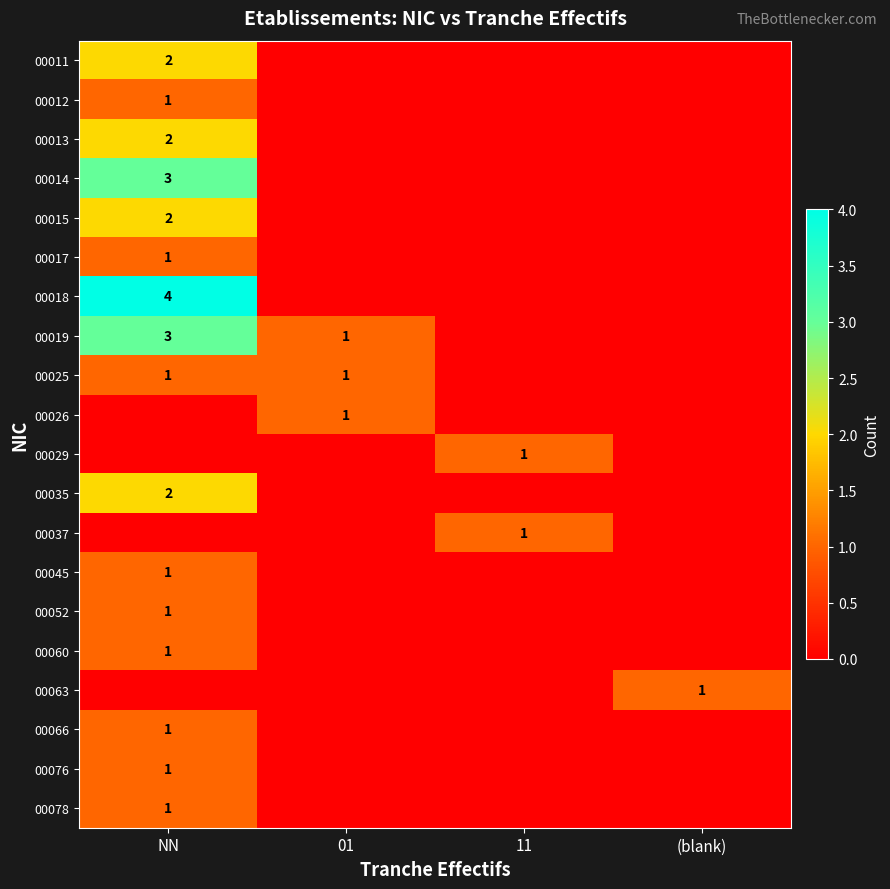

The 00029 series shows 1 at 11. True or false?

True